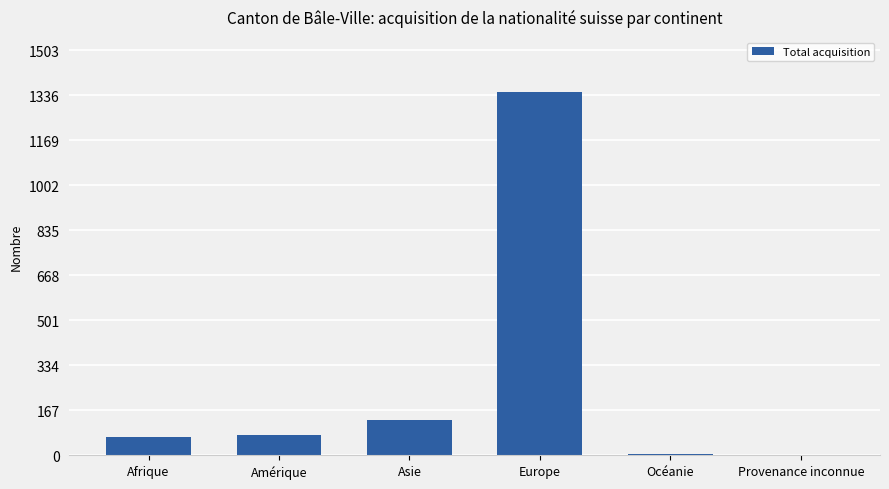

What is the maximum value shown in the chart?

1350